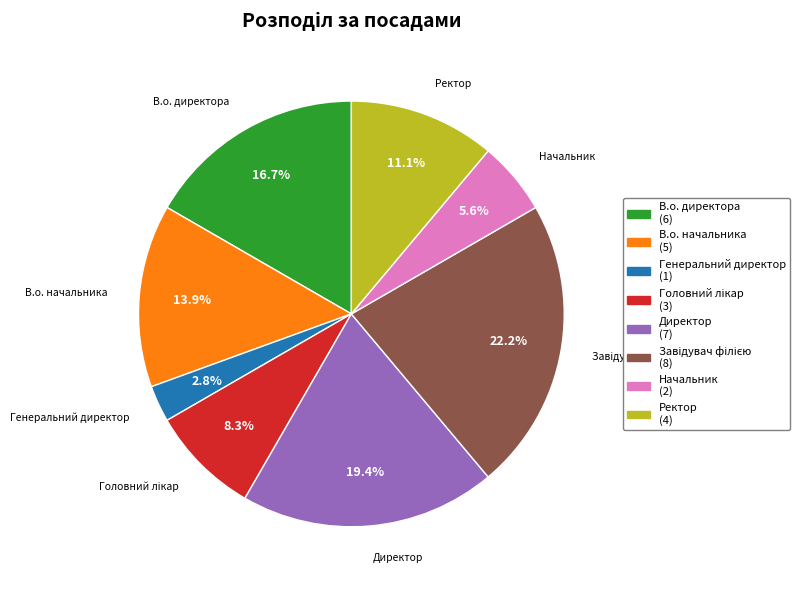

Between Директор and Начальник, which is larger?

Директор